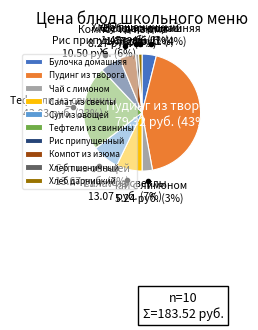

Which category has the biggest portion of the pie?

Пудинг из творога